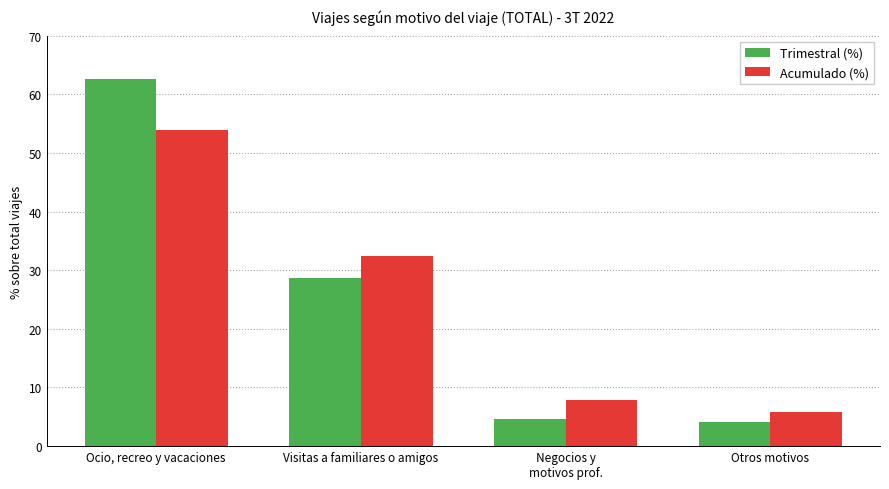

What is the difference between the maximum and minimum values in the Acumulado (%) series?

48.0